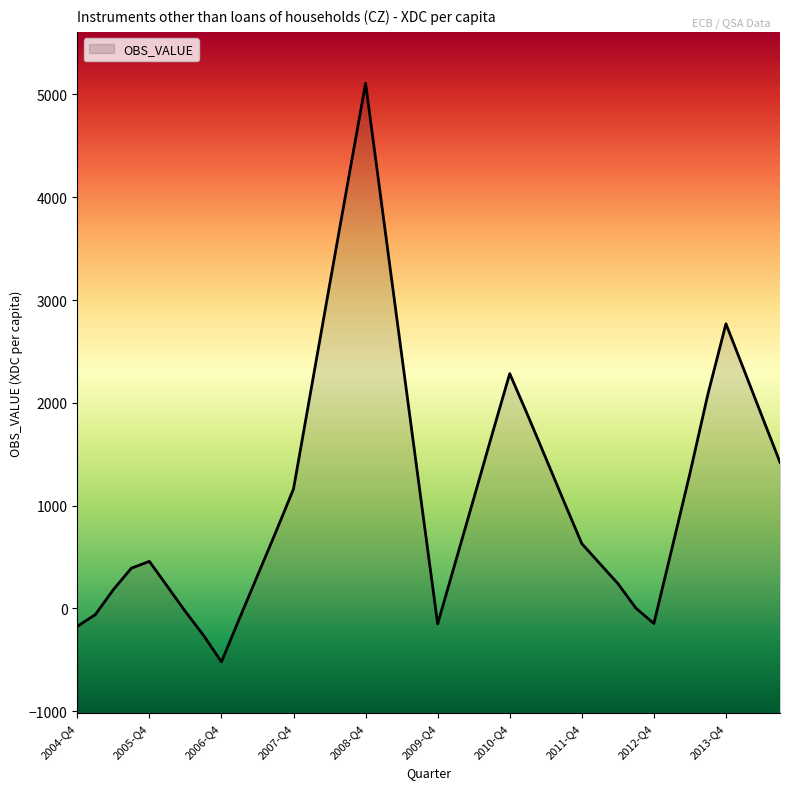

Reading left to right, list all the values displayed in this chart.

2004-Q4=-174.8	2005-Q1=-60.3	2005-Q2=182.6	2005-Q3=391.3	2005-Q4=457.7	2006-Q1=214.1	2006-Q2=-30.5	2006-Q3=-260.5	2006-Q4=-519.6	2007-Q1=-97.8	2007-Q2=318.8	2007-Q3=735.6	2007-Q4=1162.3	2008-Q1=2154.2	2008-Q2=3144.5	2008-Q3=4130.3	2008-Q4=5108.8	2009-Q1=3789.2	2009-Q2=2471.0	2009-Q3=1155.9	2009-Q4=-150.3	2010-Q1=458.4	2010-Q2=1067.5	2010-Q3=1679.8	2010-Q4=2284.3	2011-Q1=1879.4	2011-Q2=1462.8	2011-Q3=1044.2	2011-Q4=630.3	2012-Q1=435.9	2012-Q2=242.4	2012-Q3=3.5	2012-Q4=-146.8	2013-Q1=580.9	2013-Q2=1312.8	2013-Q3=2085.5	2013-Q4=2768.9	2014-Q1=2321.0	2014-Q2=1869.9	2014-Q3=1421.6